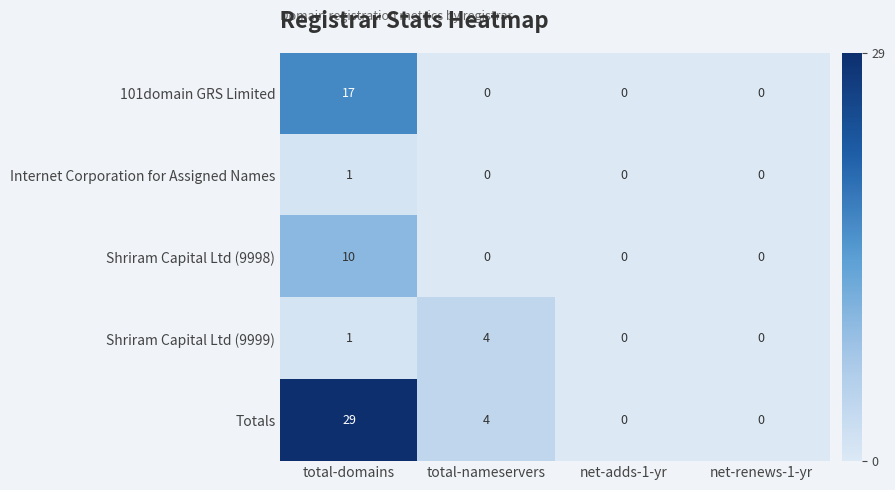

Which series has the largest total across all categories?

Totals